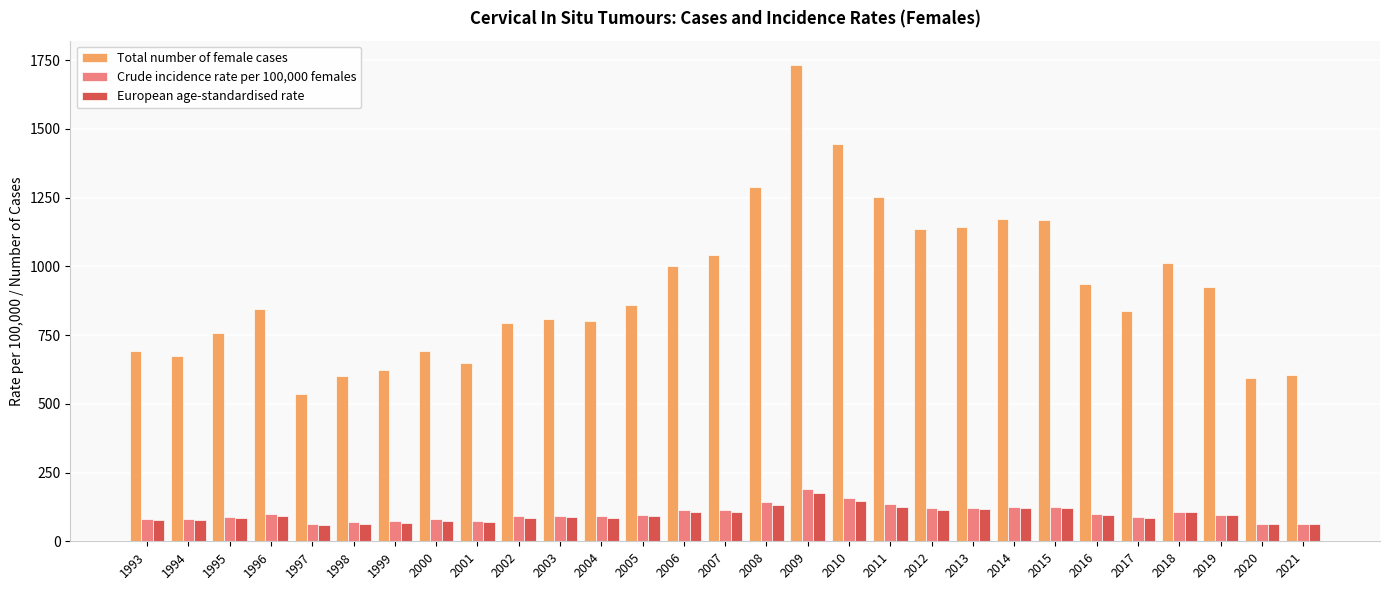

Which series has the largest range (max minus min)?

Total number of female cases